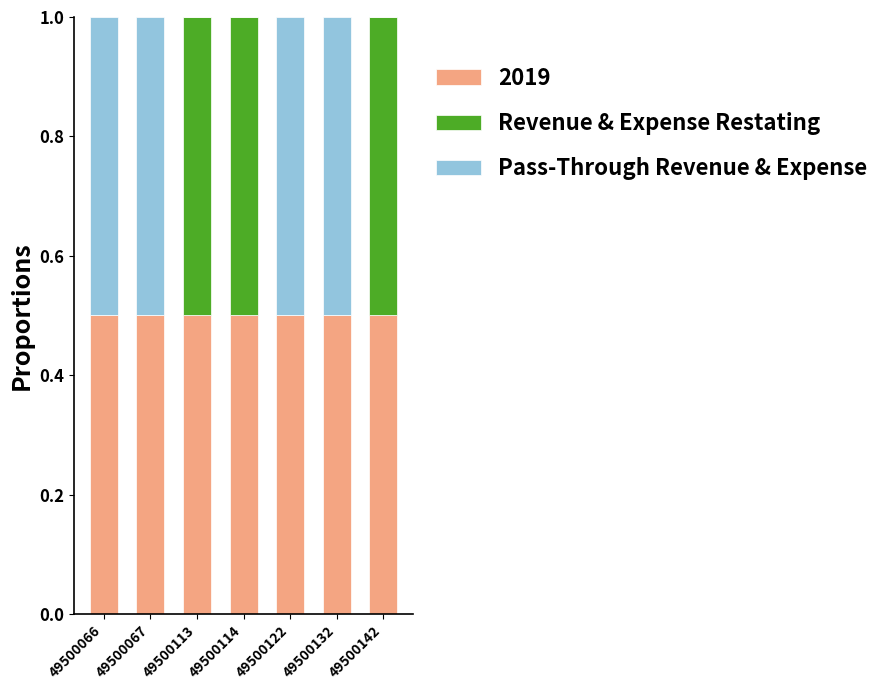

What is the sum of the 2019 values at 49500142 and 49500067?

1.0